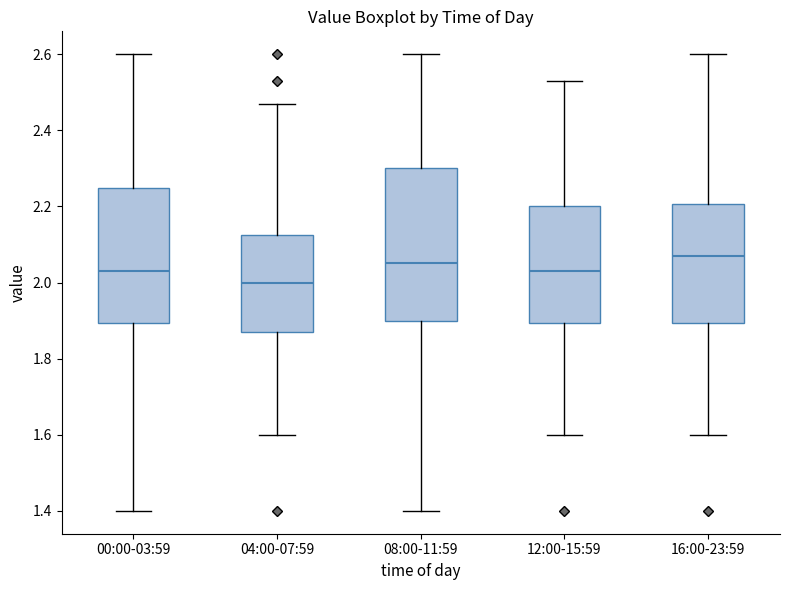

Reading left to right, transcribe this box plot: for each box, give where its median line is, the range the box spans, and where its two whiskers end, as read against the y-axis. The values are not printed on the chart, so give them approximately, as read against the axis.

00:00-03:59: median 2.04, box 1.90 to 2.24, whiskers 1.40 to 2.60
04:00-07:59: median 2.00, box 1.88 to 2.12, whiskers 1.60 to 2.48
08:00-11:59: median 2.06, box 1.90 to 2.30, whiskers 1.40 to 2.60
12:00-15:59: median 2.04, box 1.90 to 2.20, whiskers 1.60 to 2.54
16:00-23:59: median 2.08, box 1.90 to 2.20, whiskers 1.60 to 2.60